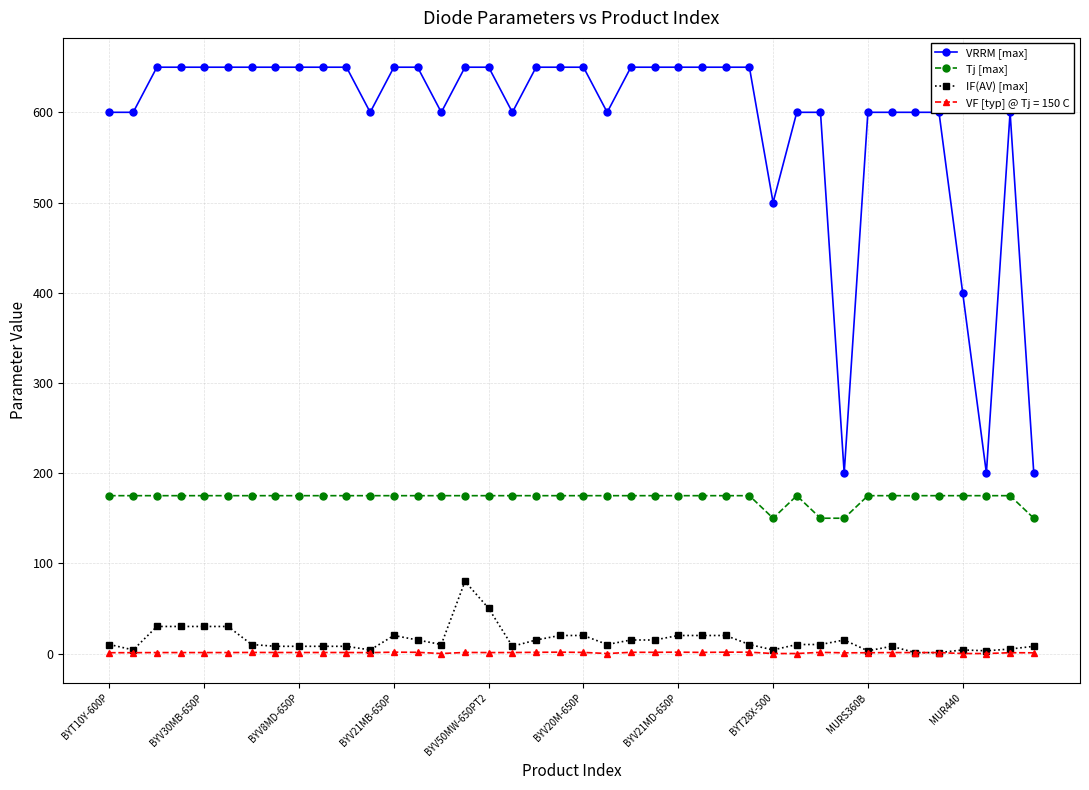

Which series has the largest total across all categories?

VRRM [max]